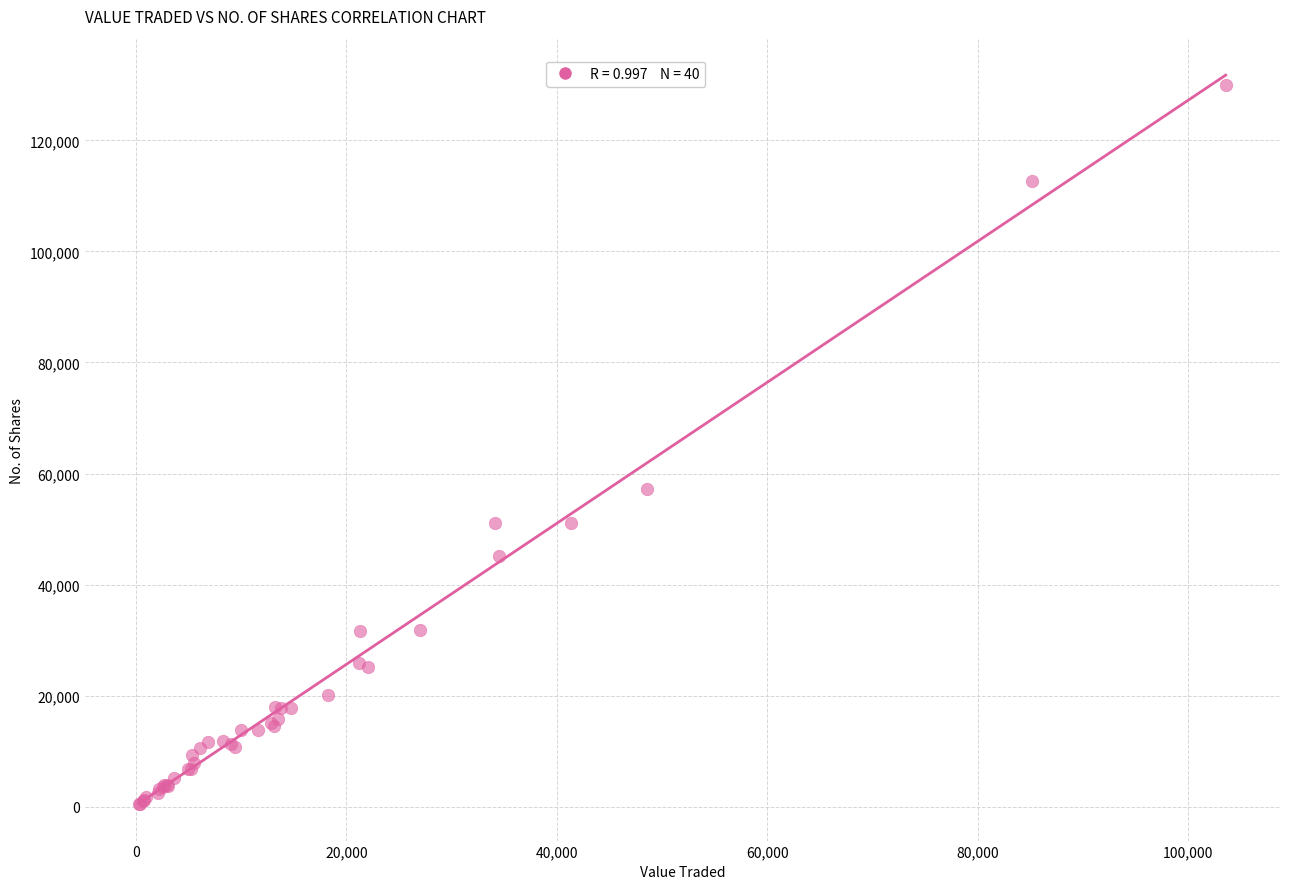

What Y value in the scatter plot is closest to 65249?

57203